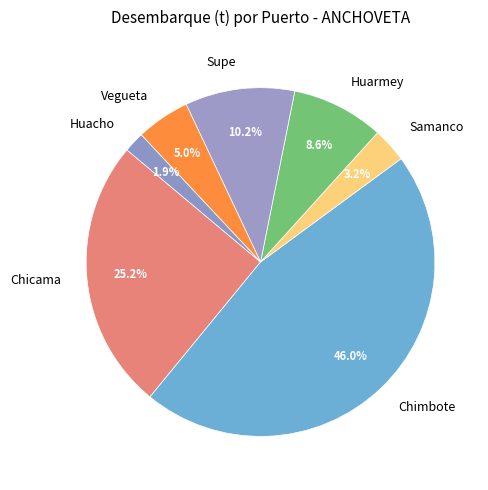

To the nearest percent, what is the average slice percentage?

14%